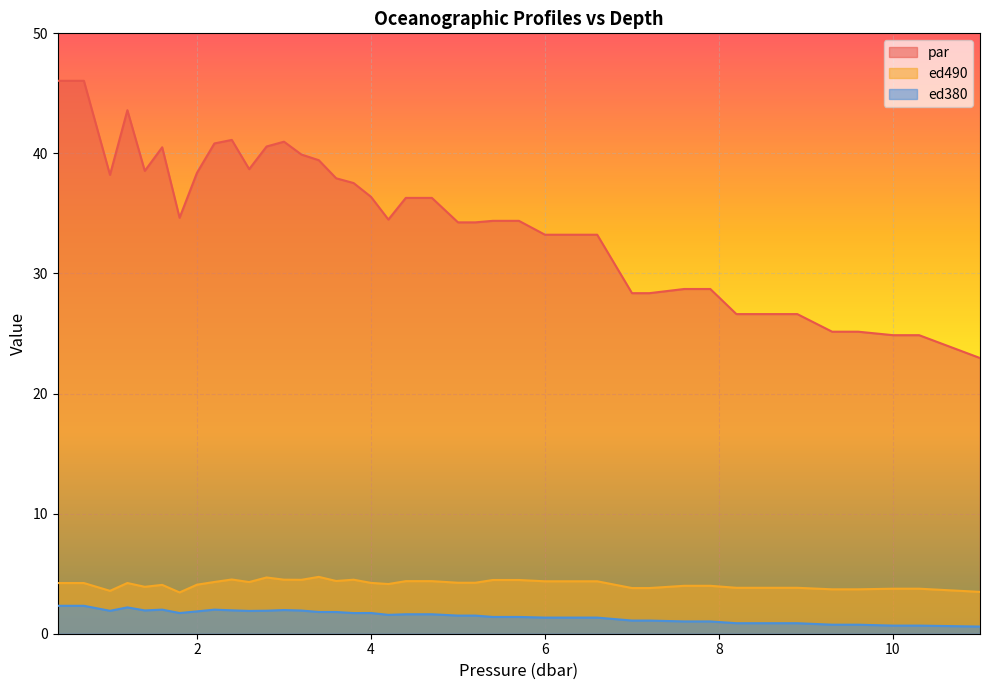

What is the highest value of the par series?

46.0